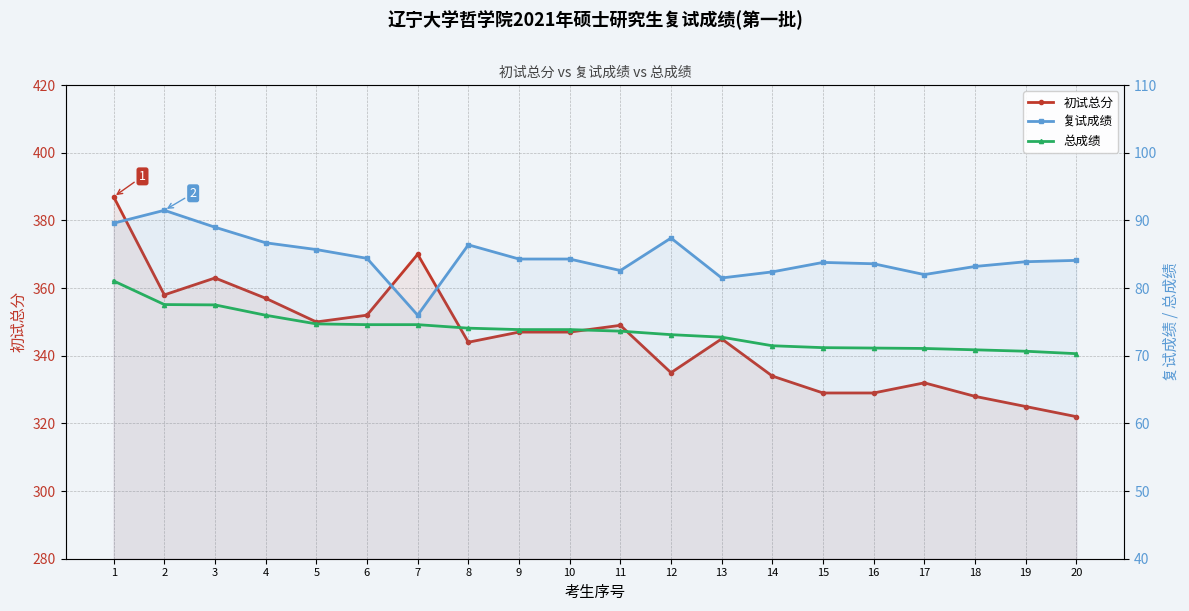

What are all the series names shown in the legend?

初试总分, 复试成绩, 总成绩